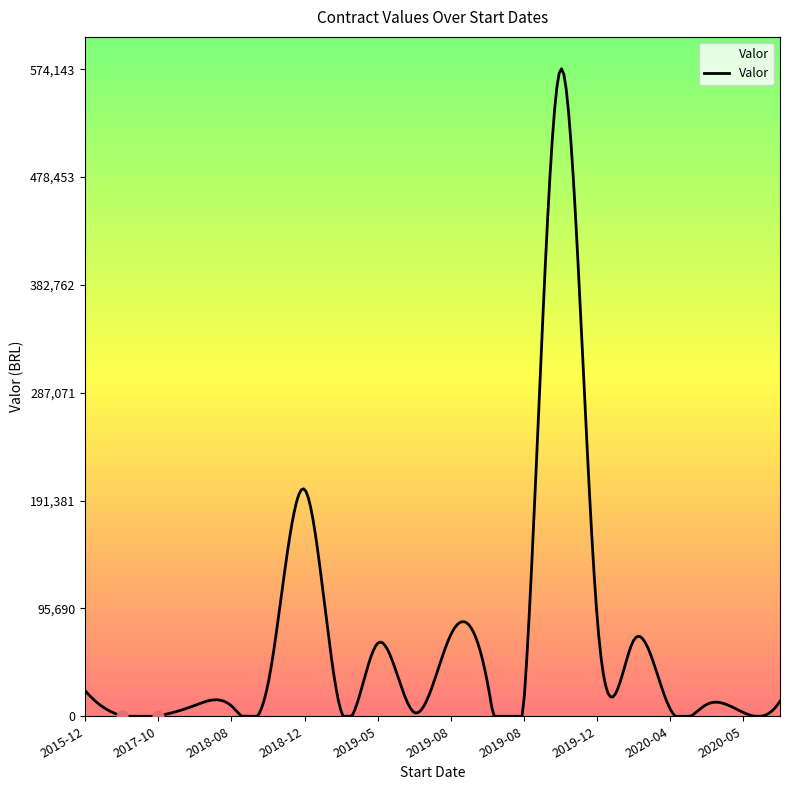

Approximately how many times larger is the value at 2018-11-25 compared to 2018-01-30?

3.0